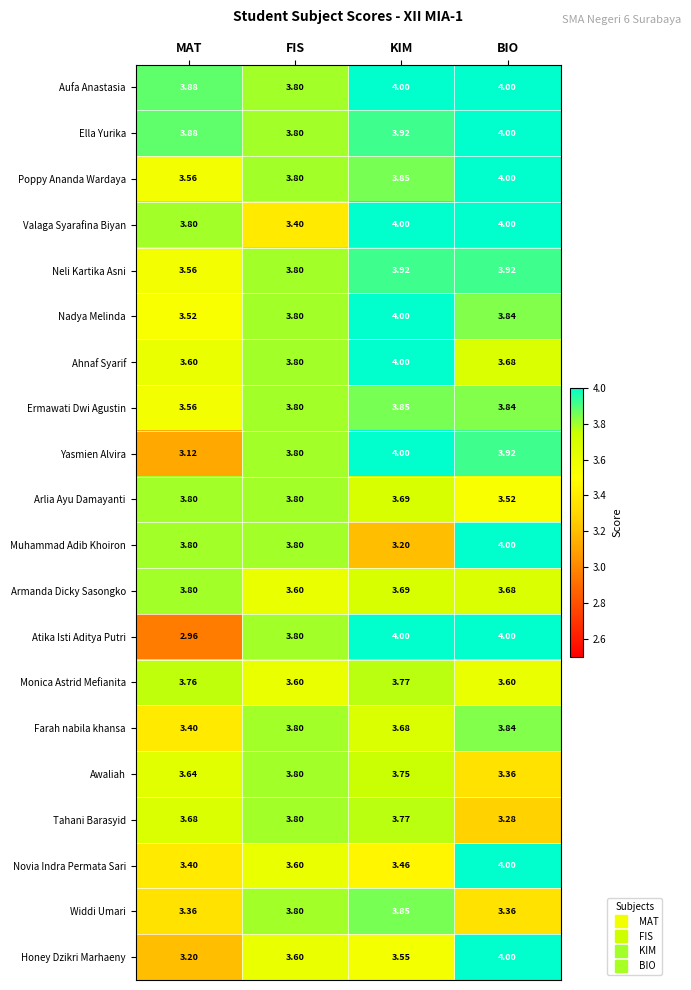

Which category has the lowest value in the Neli Kartika Asni series?

MAT